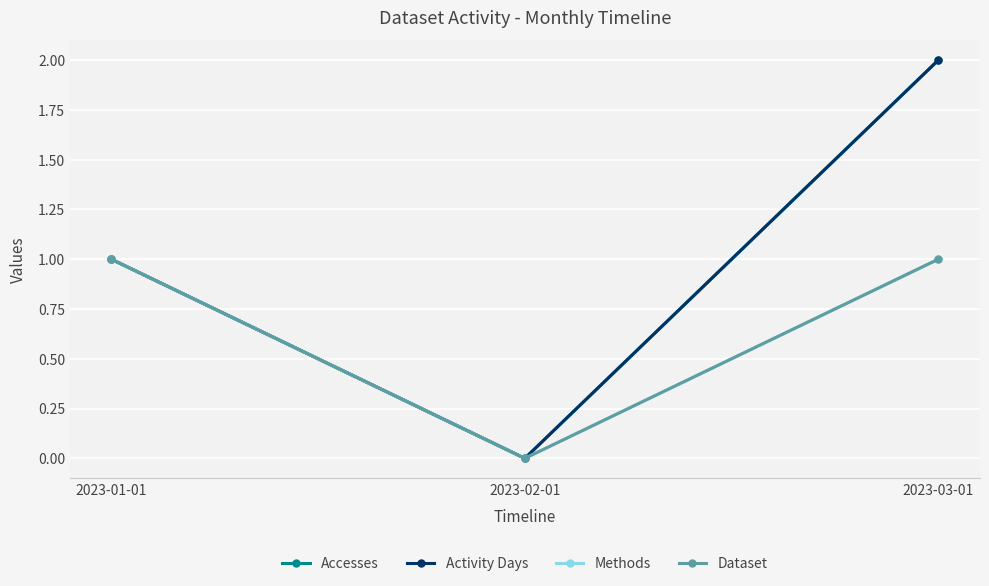

Does the chart have visible grid lines?

Yes